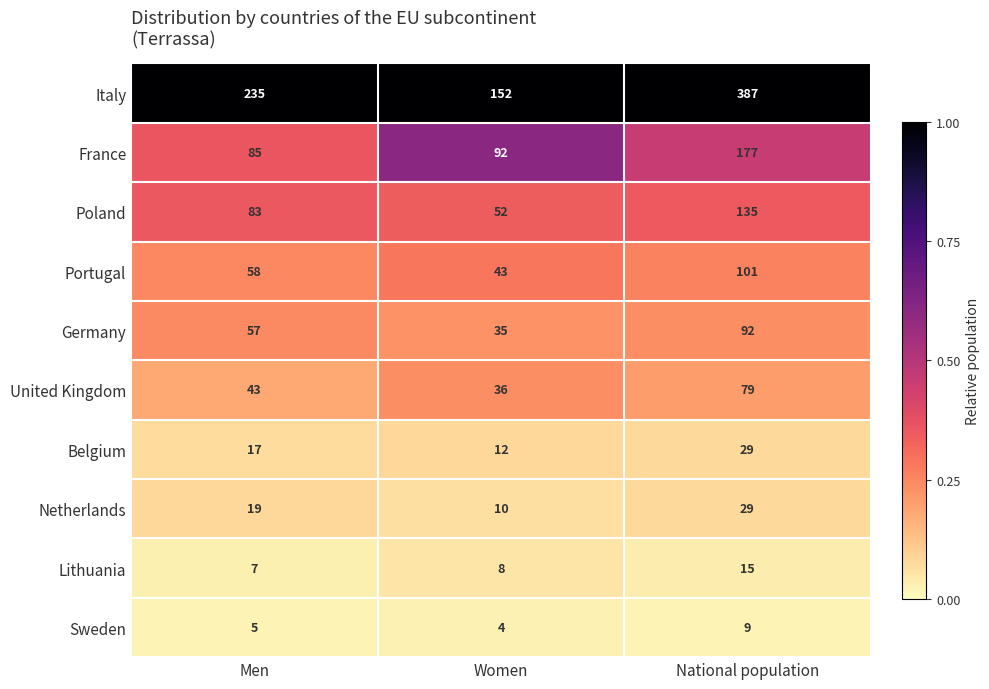

The value of Belgium at Women is 12. True or false?

True